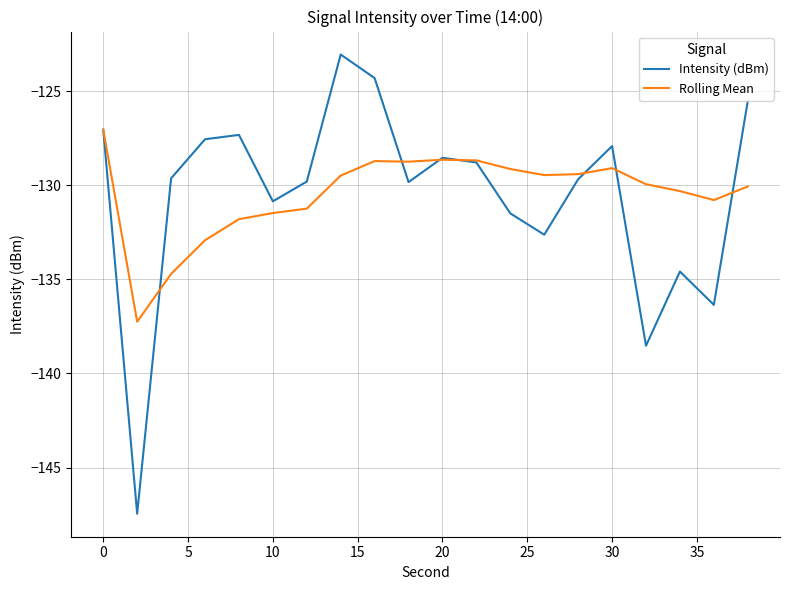

Rank the series by their maximum value, from highest to lowest.

Intensity (dBm), Rolling Mean